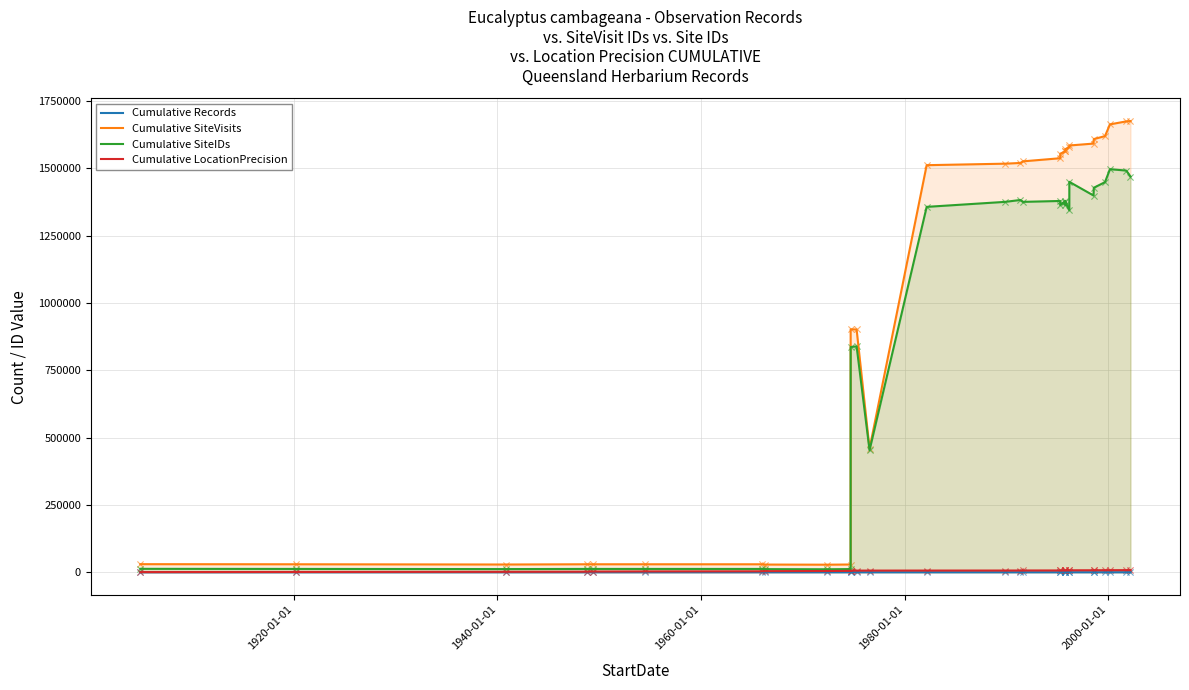

Which series has the largest total across all categories?

Cumulative SiteVisits